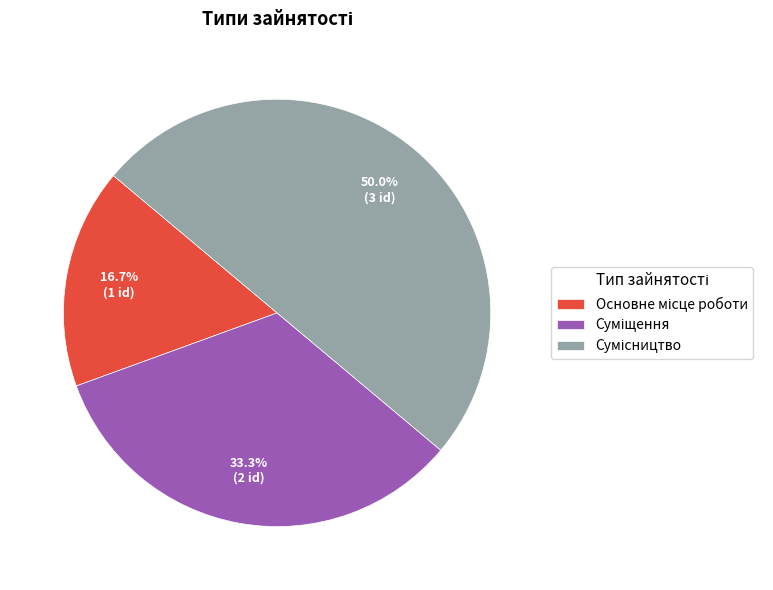

How many segments does this pie chart have?

3